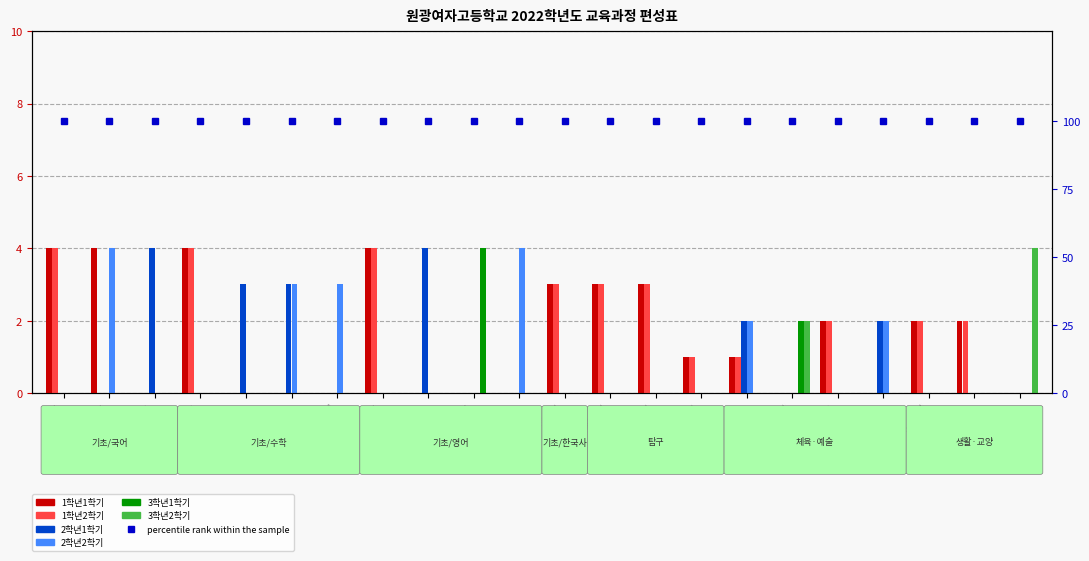

How many groups of bars are there?

22